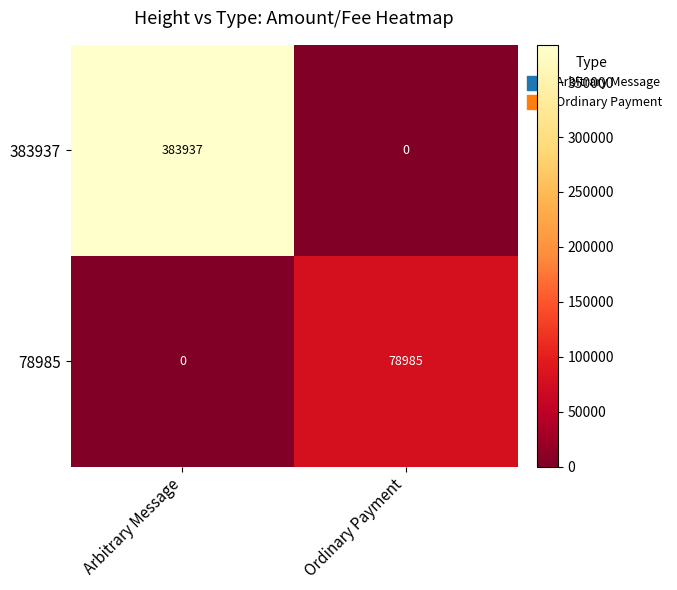

At which category is the sum across all series the highest?

Arbitrary Message